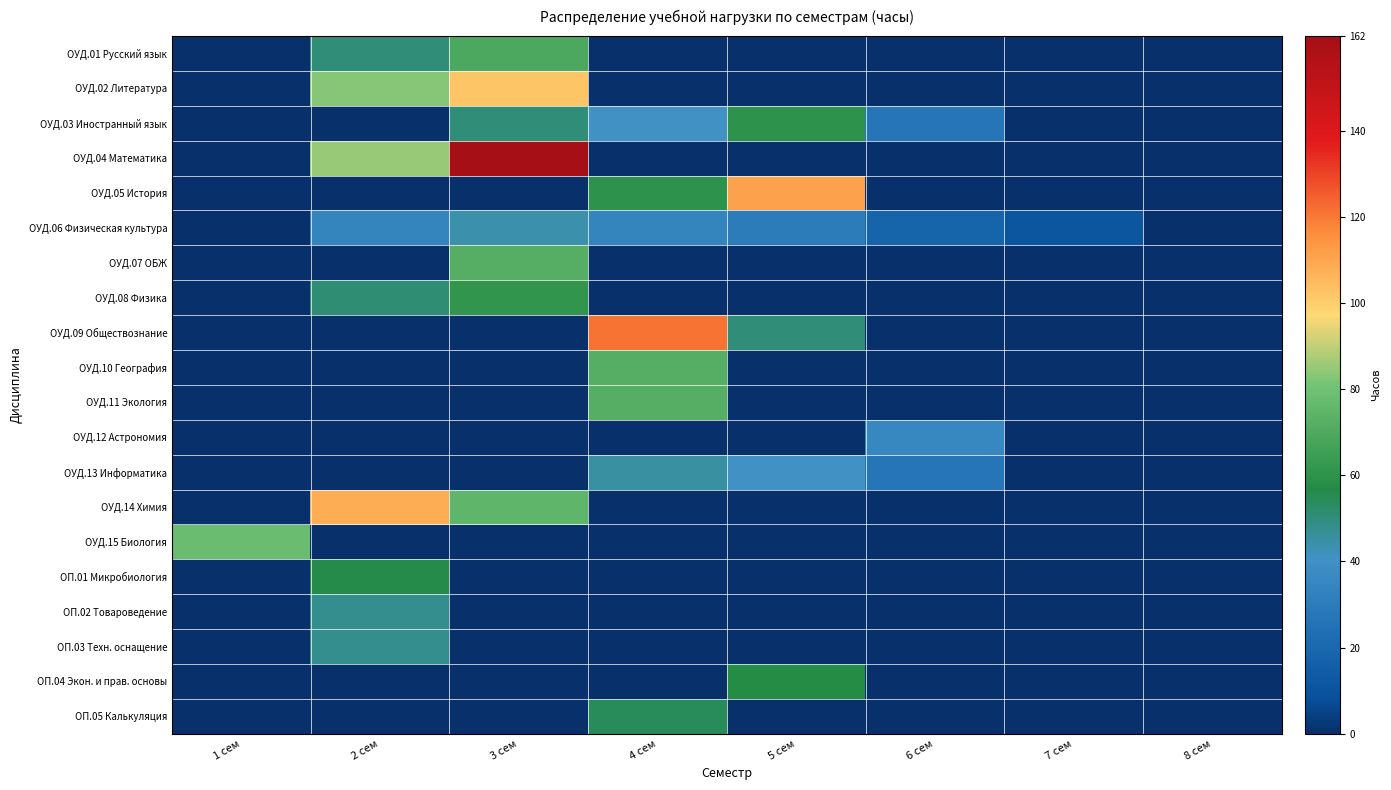

Which series has the largest total across all categories?

ОУД.04 Математика